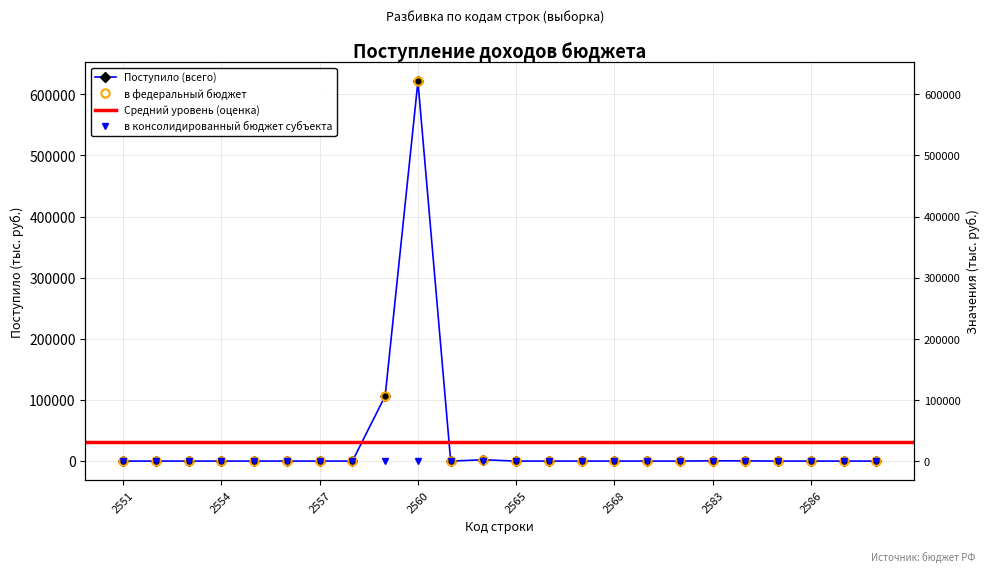

True or false: в консолидированный бюджет субъекта has a value of 0 at 2565.

True